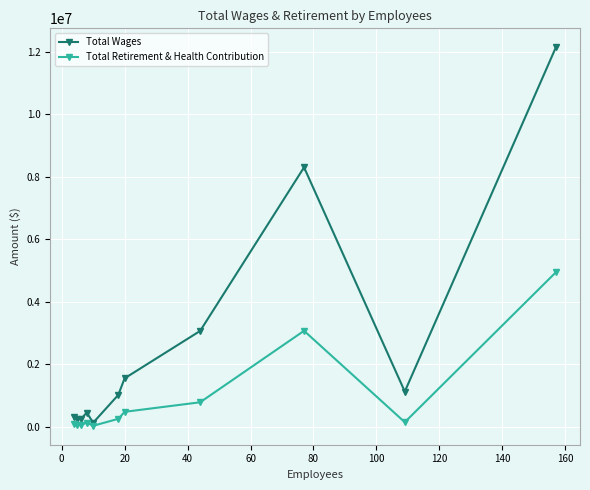

Which series has the widest spread of values?

Total Wages